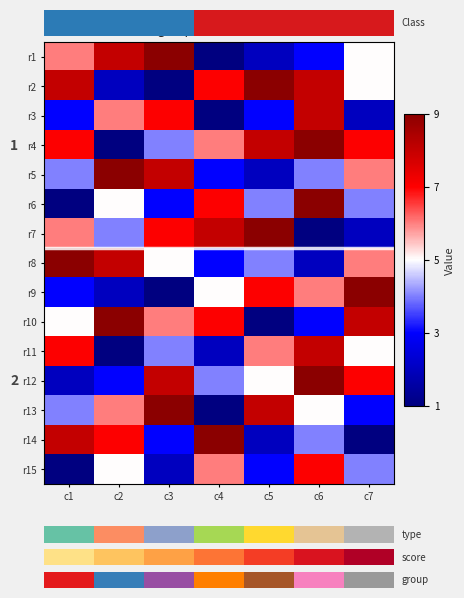

What is the difference between the maximum and minimum values in the r7 series?

8